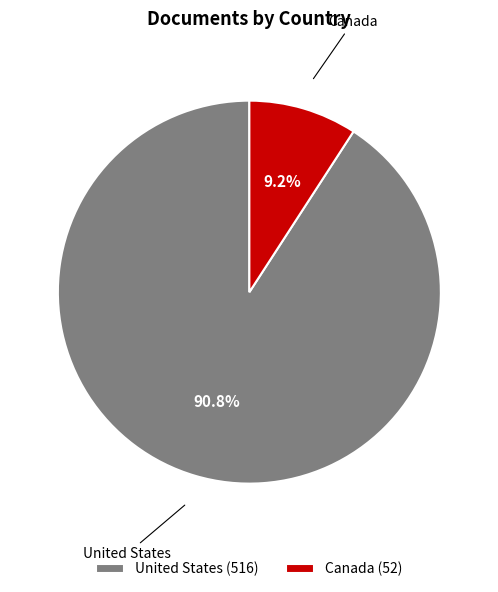

To the nearest percent, what is the difference between the United States and Canada slice percentages?

82%